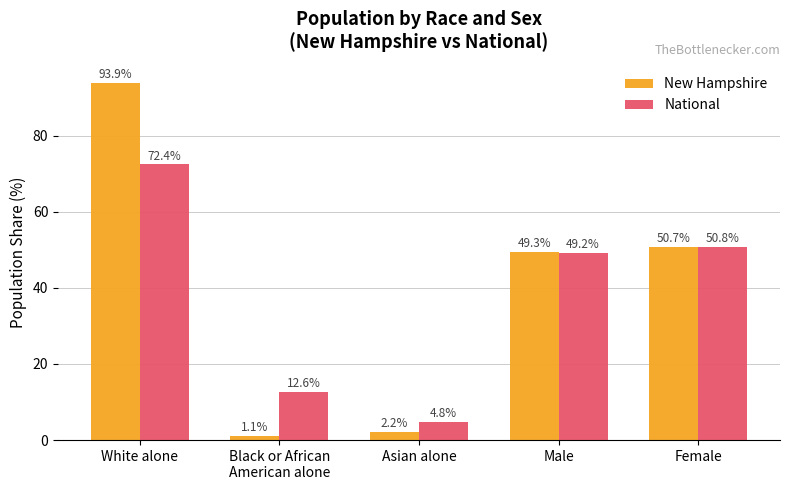

What is the minimum value shown in the chart?

1.1